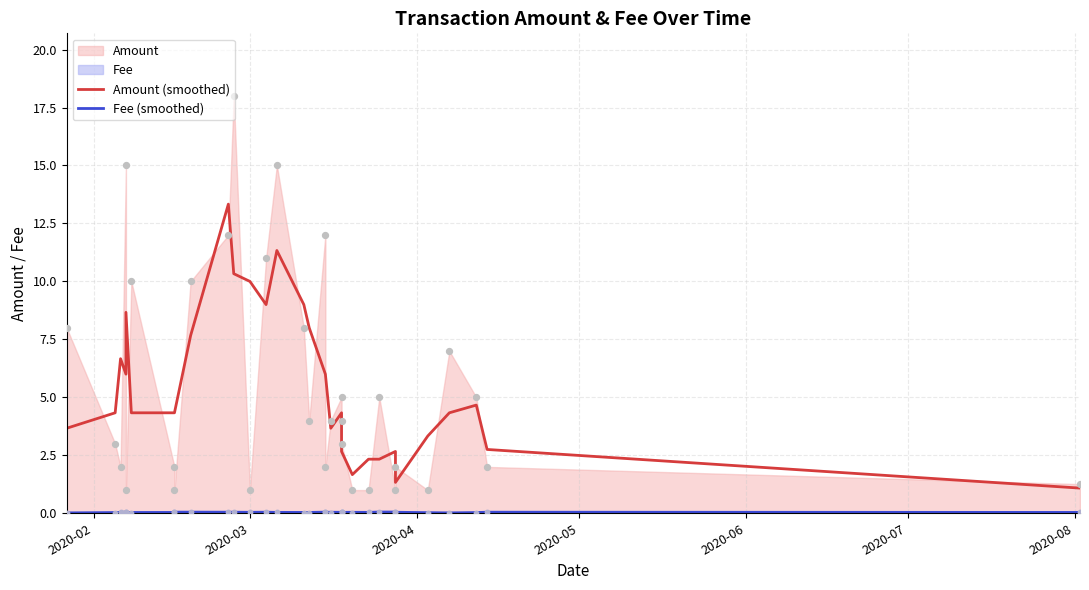

Is the value of Fee (smoothed) at 2020-08 greater than the value of Amount (smoothed) at 14?

No